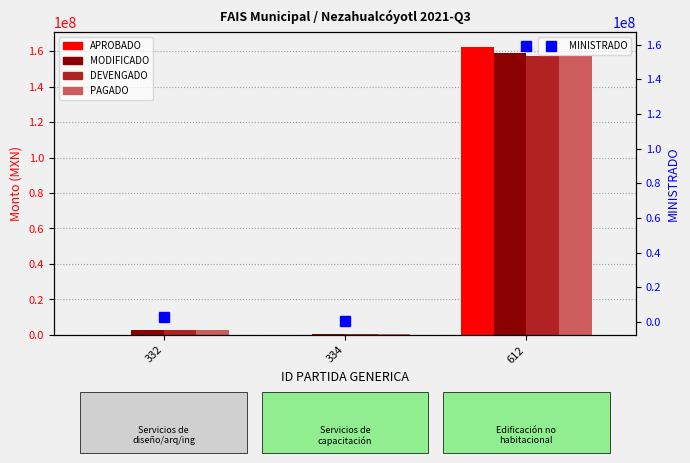

At which category does the chart reach its peak across all series?

612